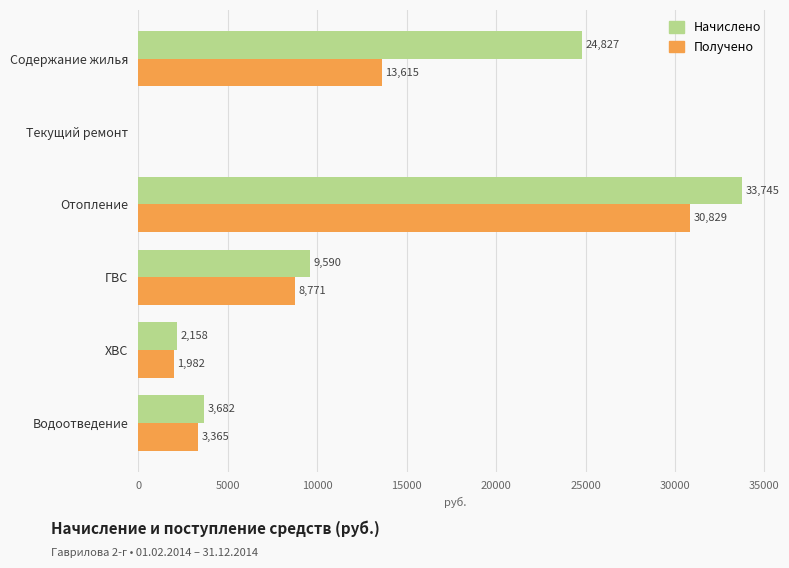

What is the maximum value shown in the chart?

33744.9